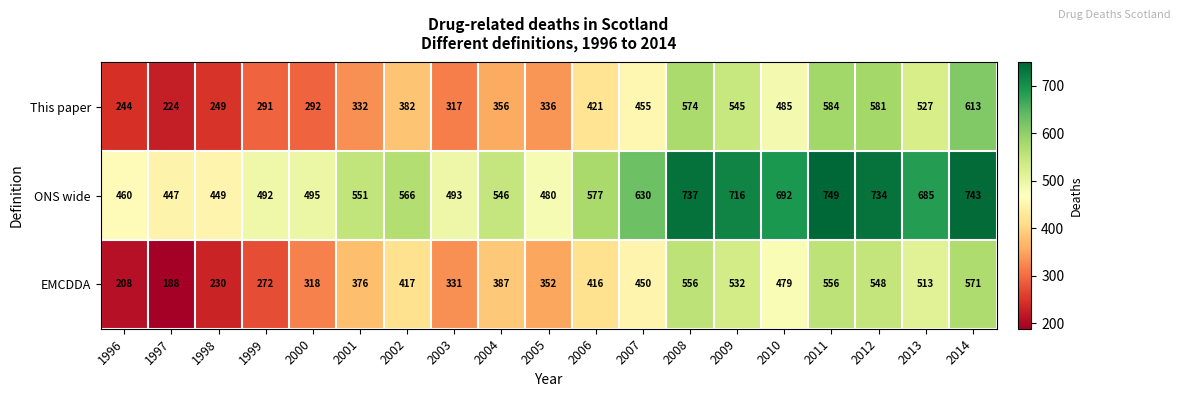

Where does the EMCDDA series first go above 416?

2002